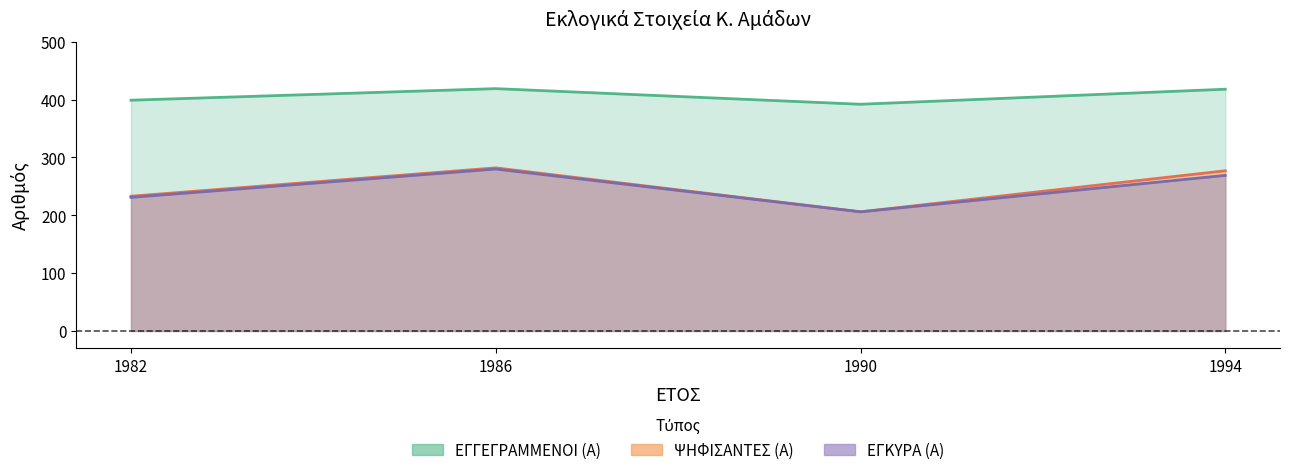

What is the difference between the maximum and minimum values in the ΕΓΓΕΓΡΑΜΜΕΝΟΙ (Α) series?

27